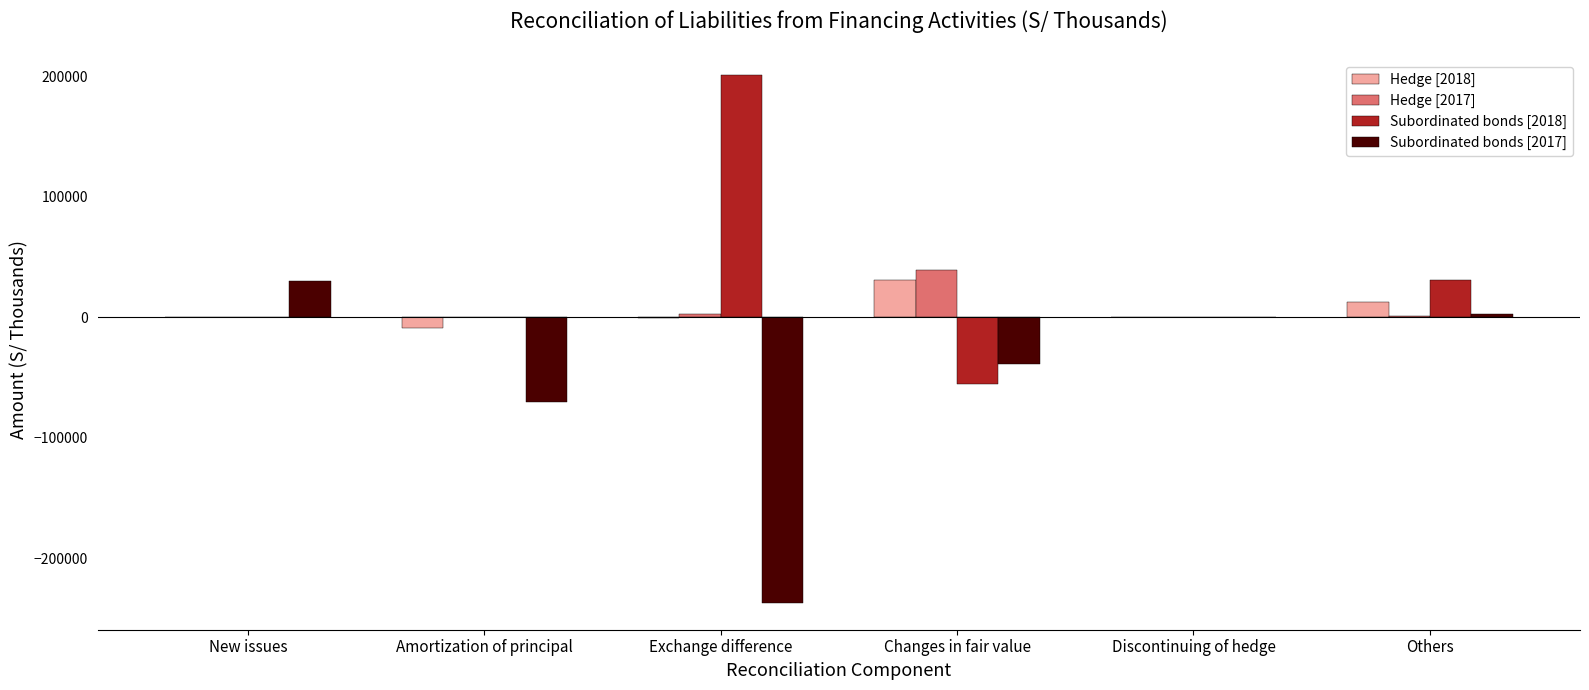

Which category has the highest value across all series?

Exchange difference